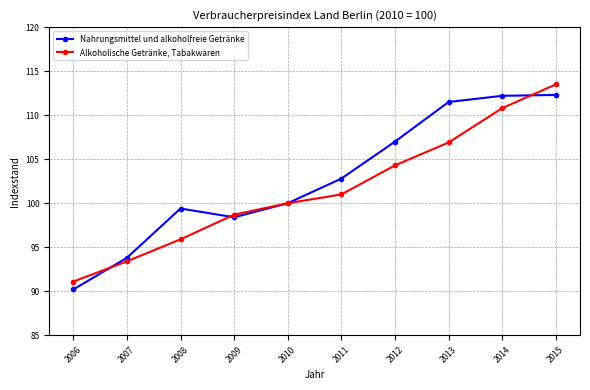

What is the value of the Nahrungsmittel und alkoholfreie Getränke point at the 3rd from the left?

99.4